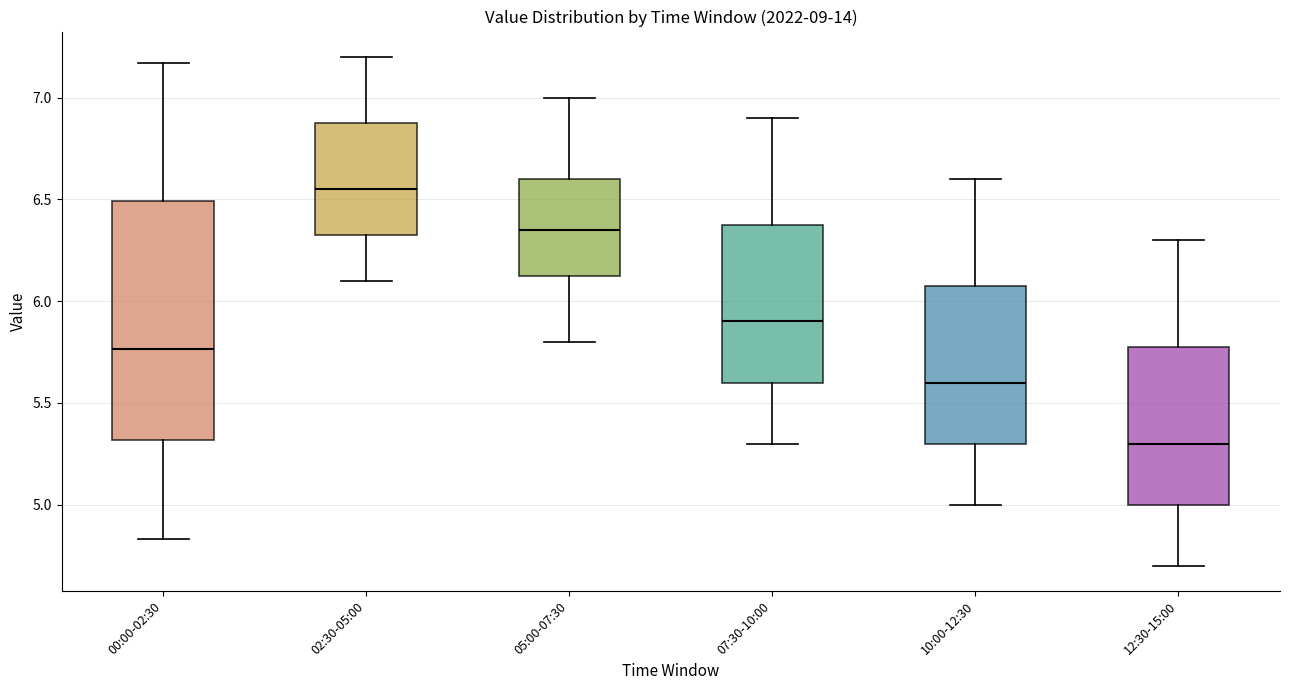

Reading left to right, read every box against the y-axis: the position of its median line, the range the box covers, and the ends of its whiskers. The values are not printed on the chart, so give them approximately, as read against the axis.

00:00-02:30: median 5.75, box 5.30 to 6.50, whiskers 4.85 to 7.15
02:30-05:00: median 6.55, box 6.35 to 6.90, whiskers 6.10 to 7.20
05:00-07:30: median 6.35, box 6.15 to 6.60, whiskers 5.80 to 7.00
07:30-10:00: median 5.90, box 5.60 to 6.40, whiskers 5.30 to 6.90
10:00-12:30: median 5.60, box 5.30 to 6.10, whiskers 5.00 to 6.60
12:30-15:00: median 5.30, box 5.00 to 5.80, whiskers 4.70 to 6.30